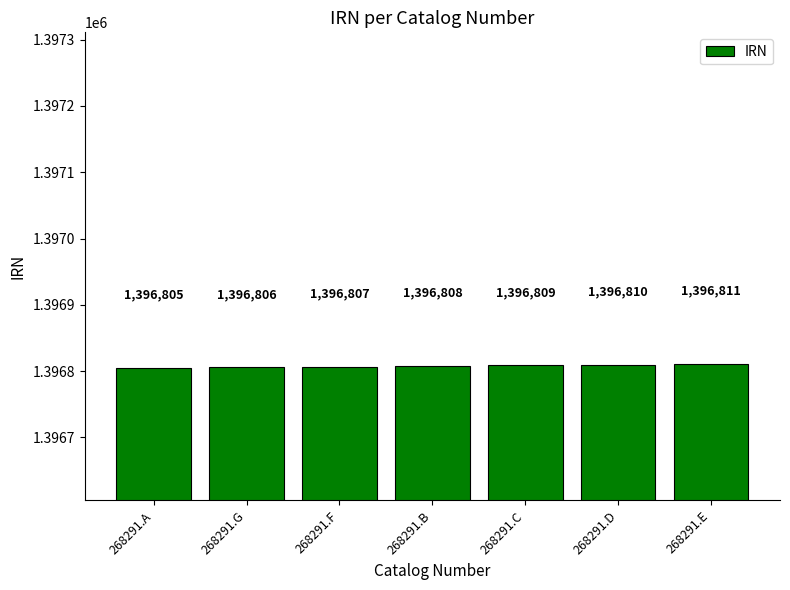

Count the number of data series in this chart.

1